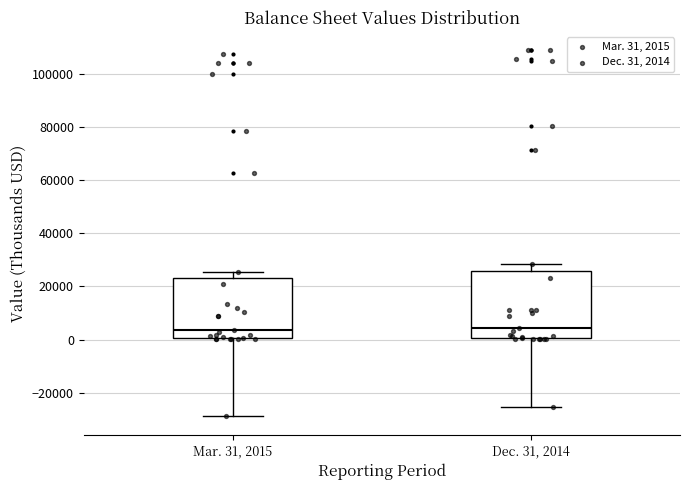

Comparing the boxes themselves (not the whiskers), which one is the tallest?

Dec. 31, 2014